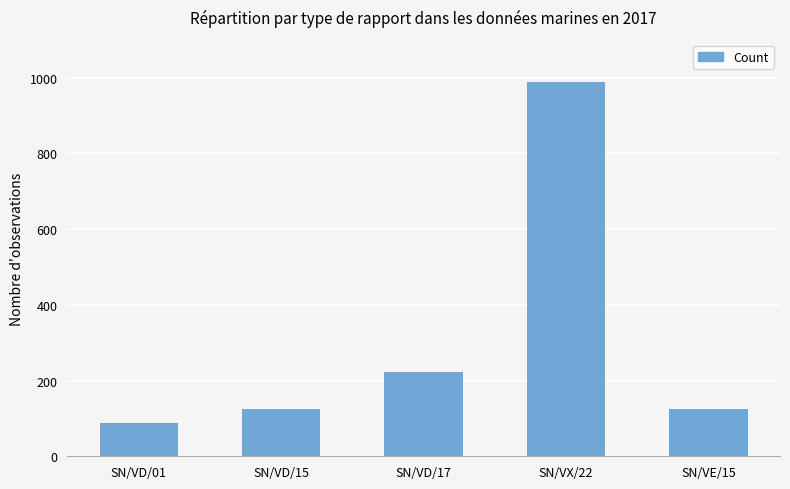

What is the difference between the maximum and second lowest values?

864